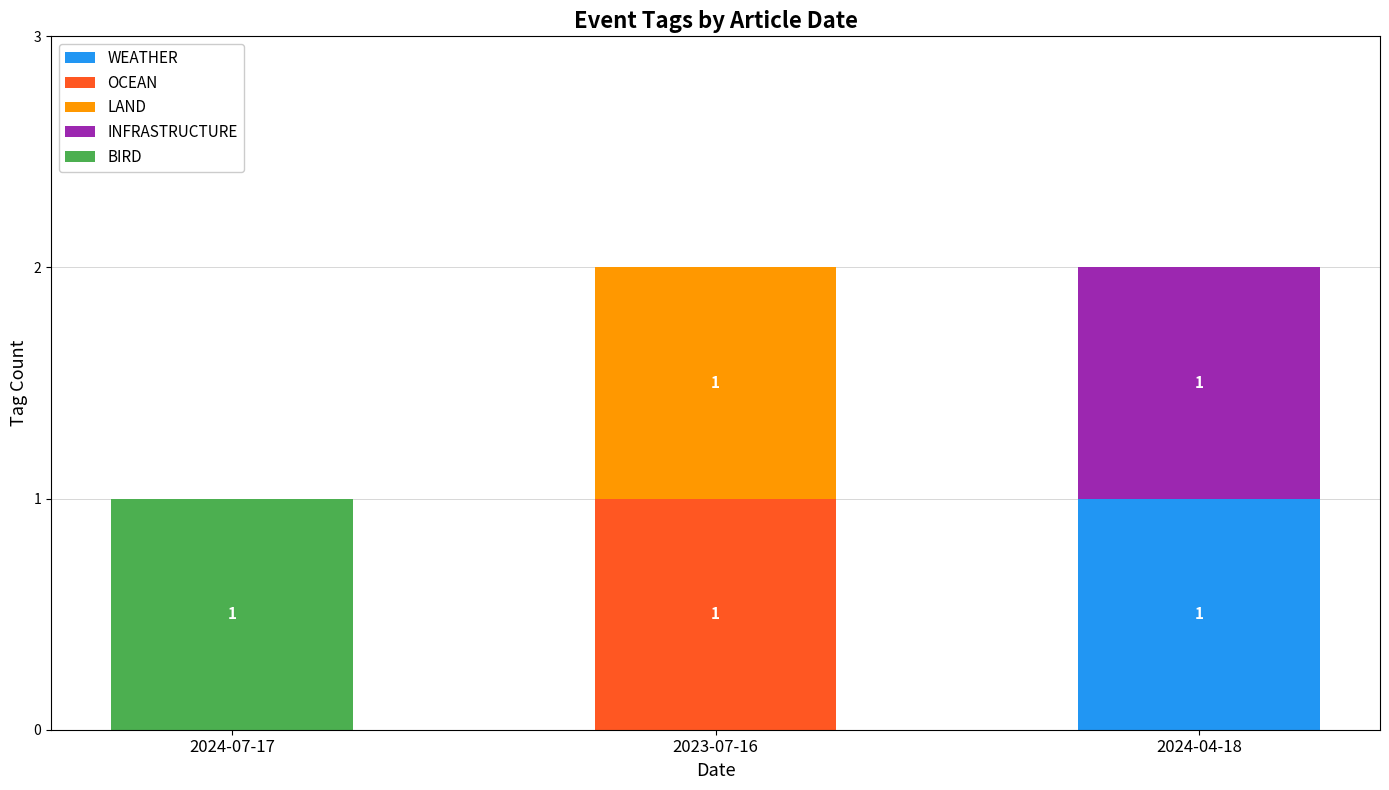

The value of WEATHER at 2023-07-16 is 0. True or false?

True